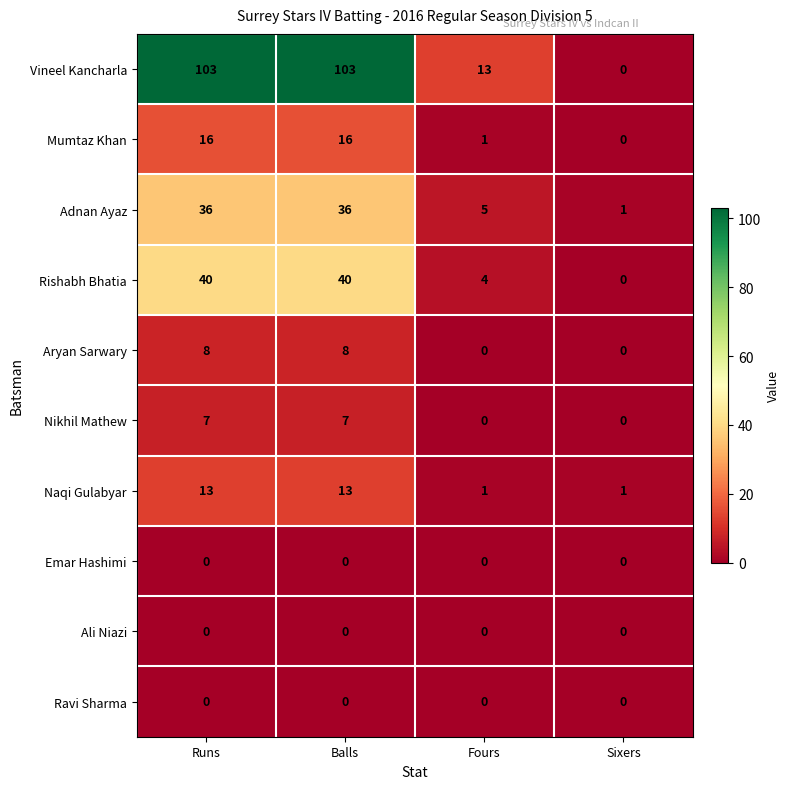

What is the difference between the highest and lowest values at Runs?

103